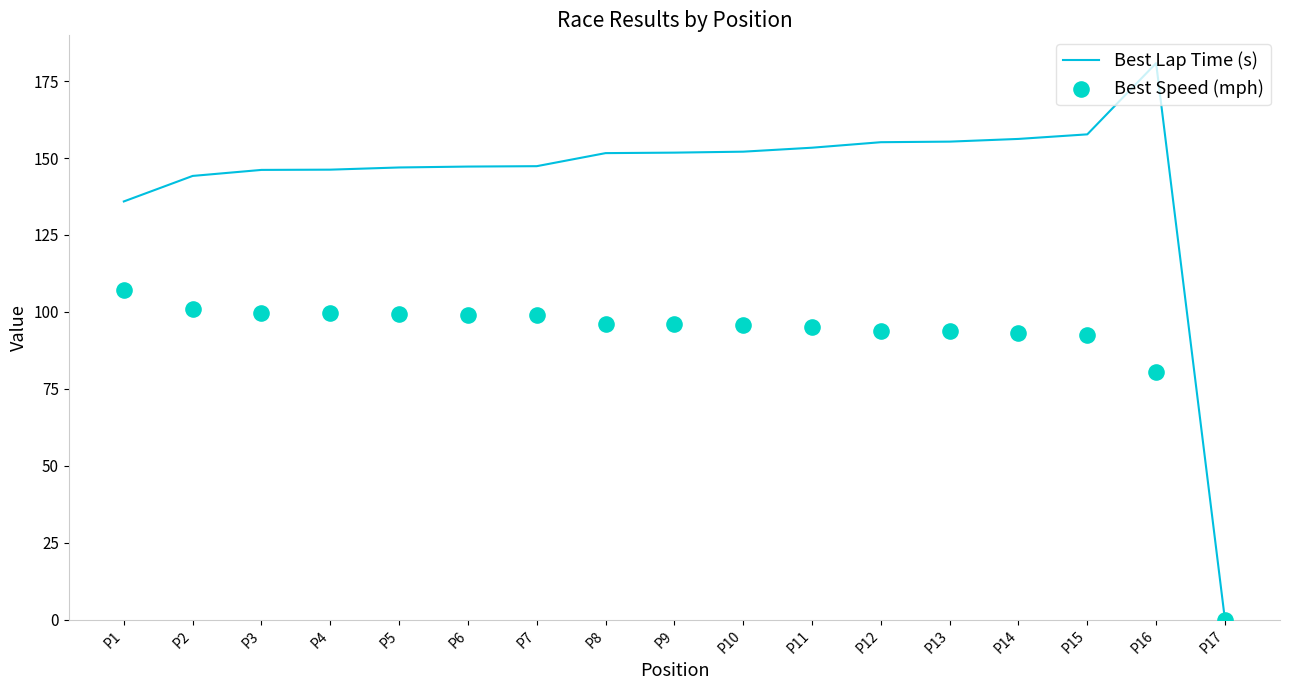

At which category is the sum across all series the highest?

P16